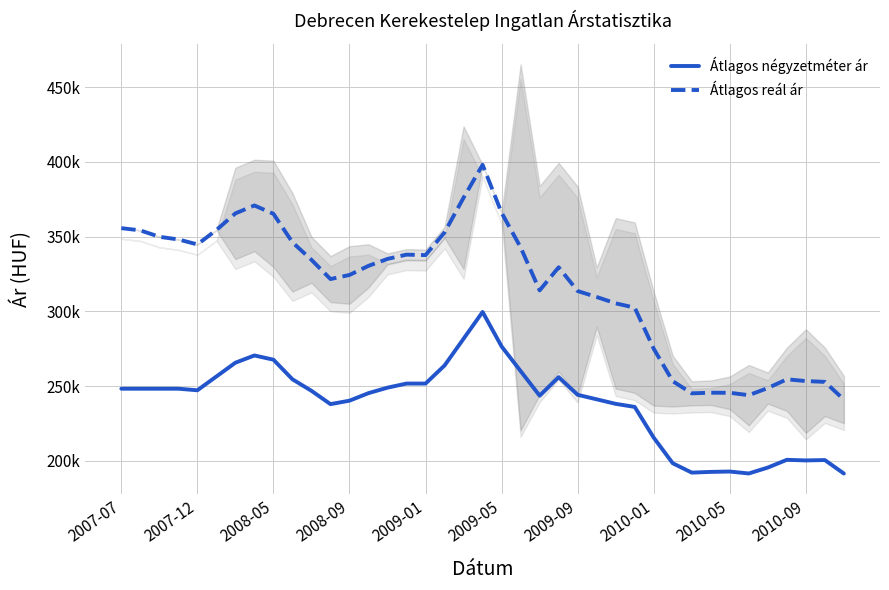

True or false: Átlagos négyzetméter ár and Átlagos reál ár intersect in this chart.

False